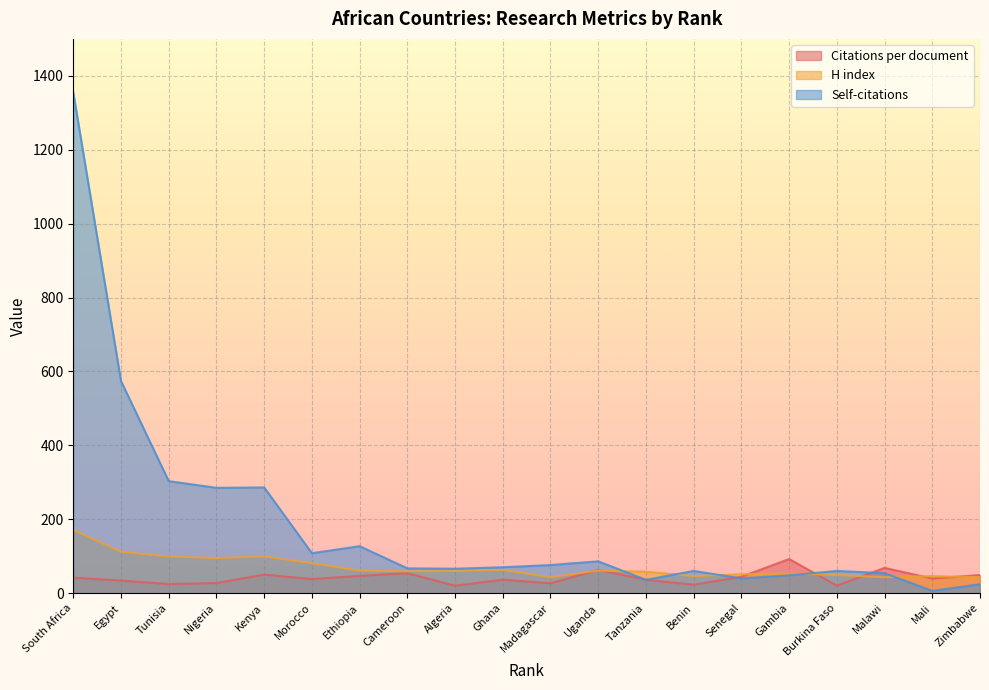

How many values in the Self-citations series are below 70?

10